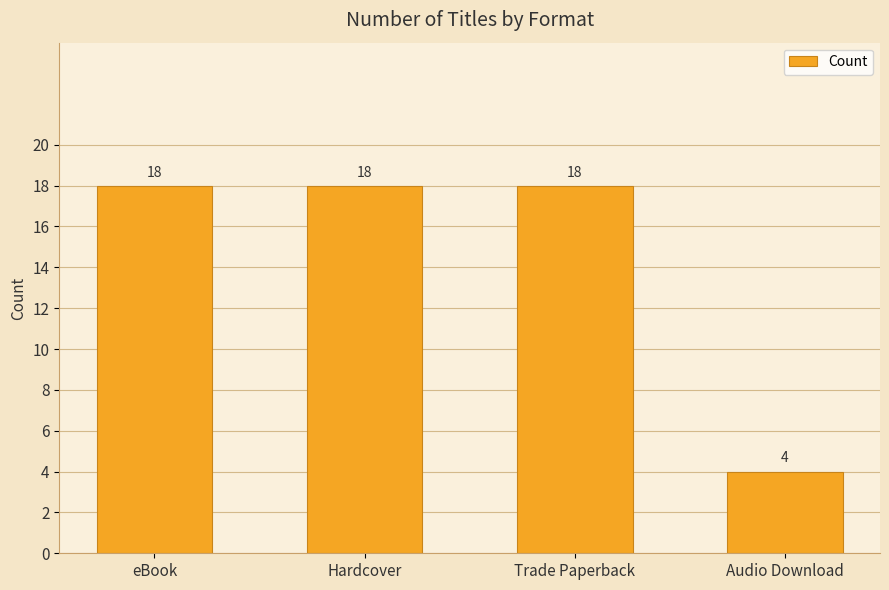

What is the greatest value displayed?

18